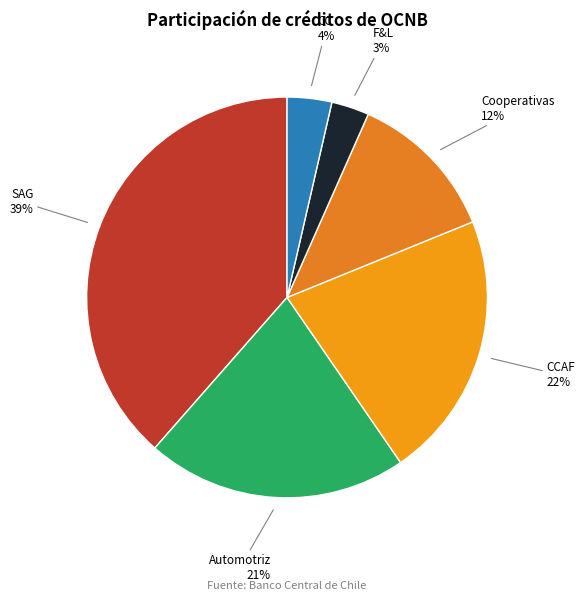

Is there a majority slice in this chart?

No